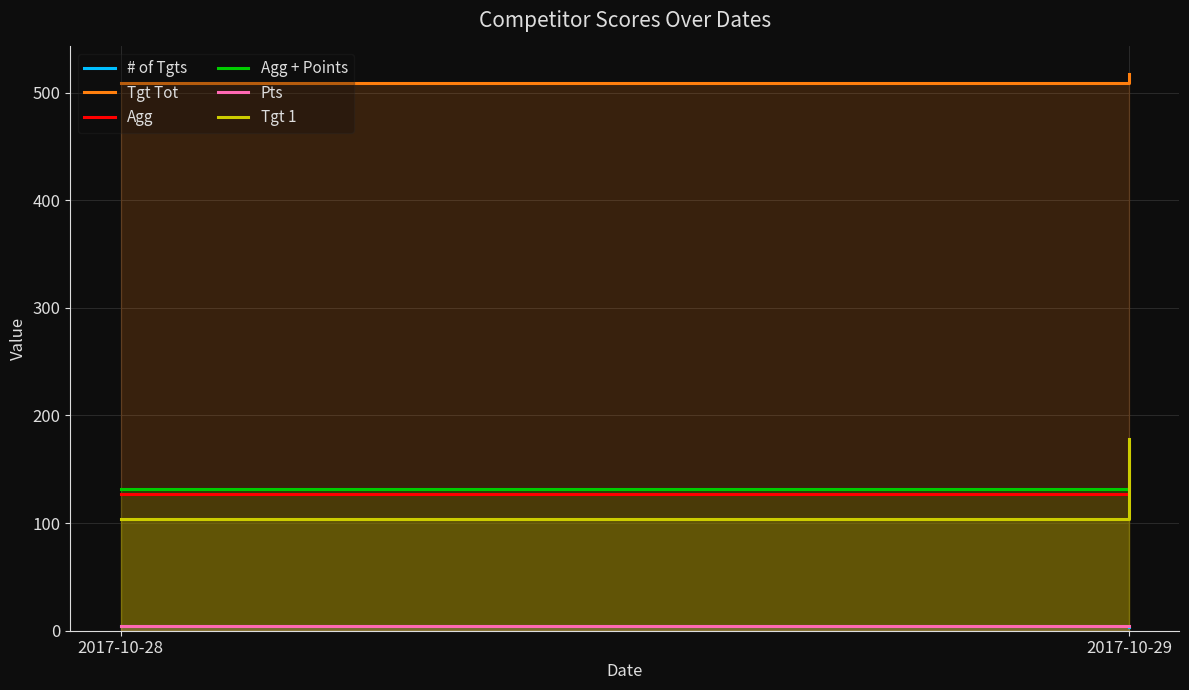

Does the chart display data point markers on the line(s)?

No